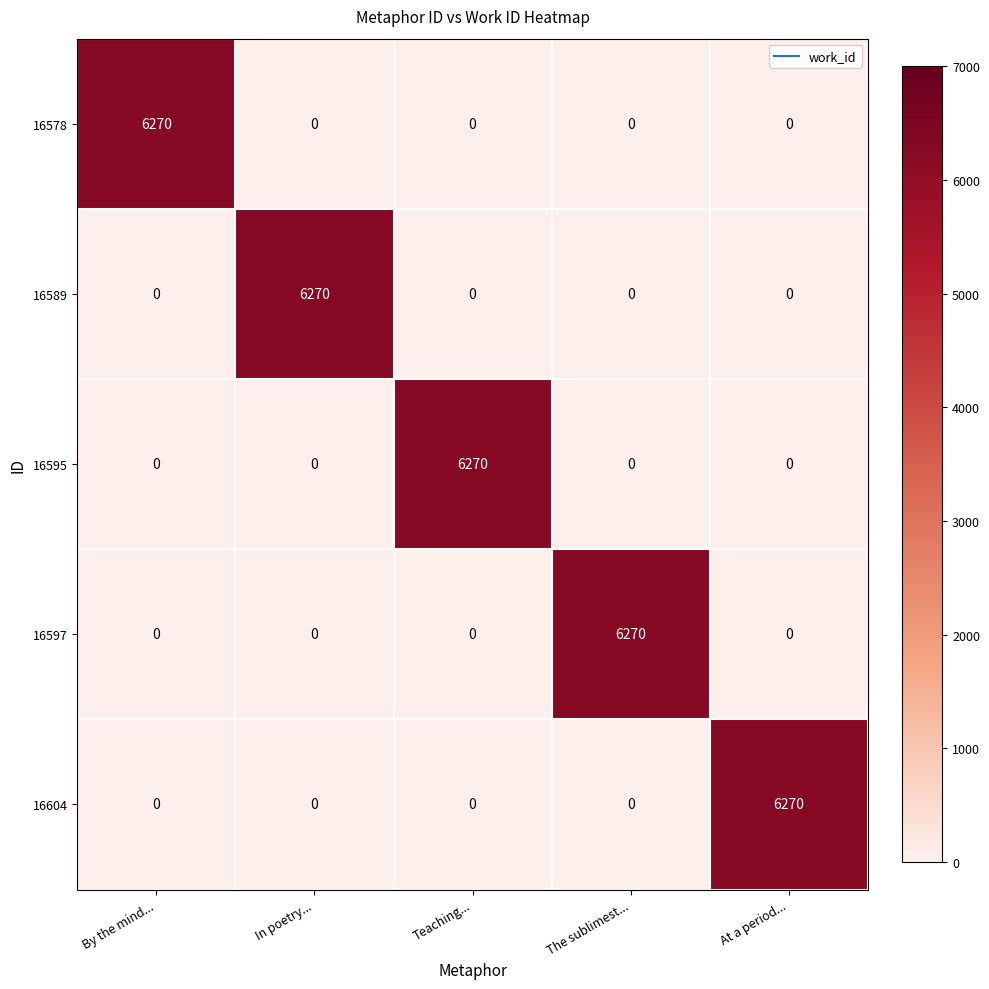

What is the total value across all series at The sublimest...?

6270